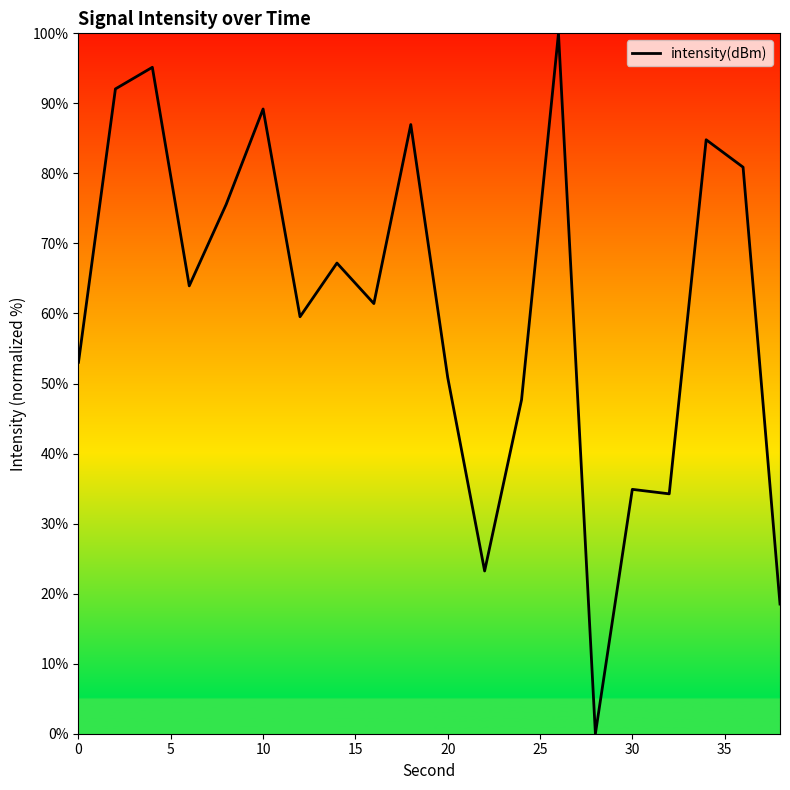

How many categories are shown in the chart?

20